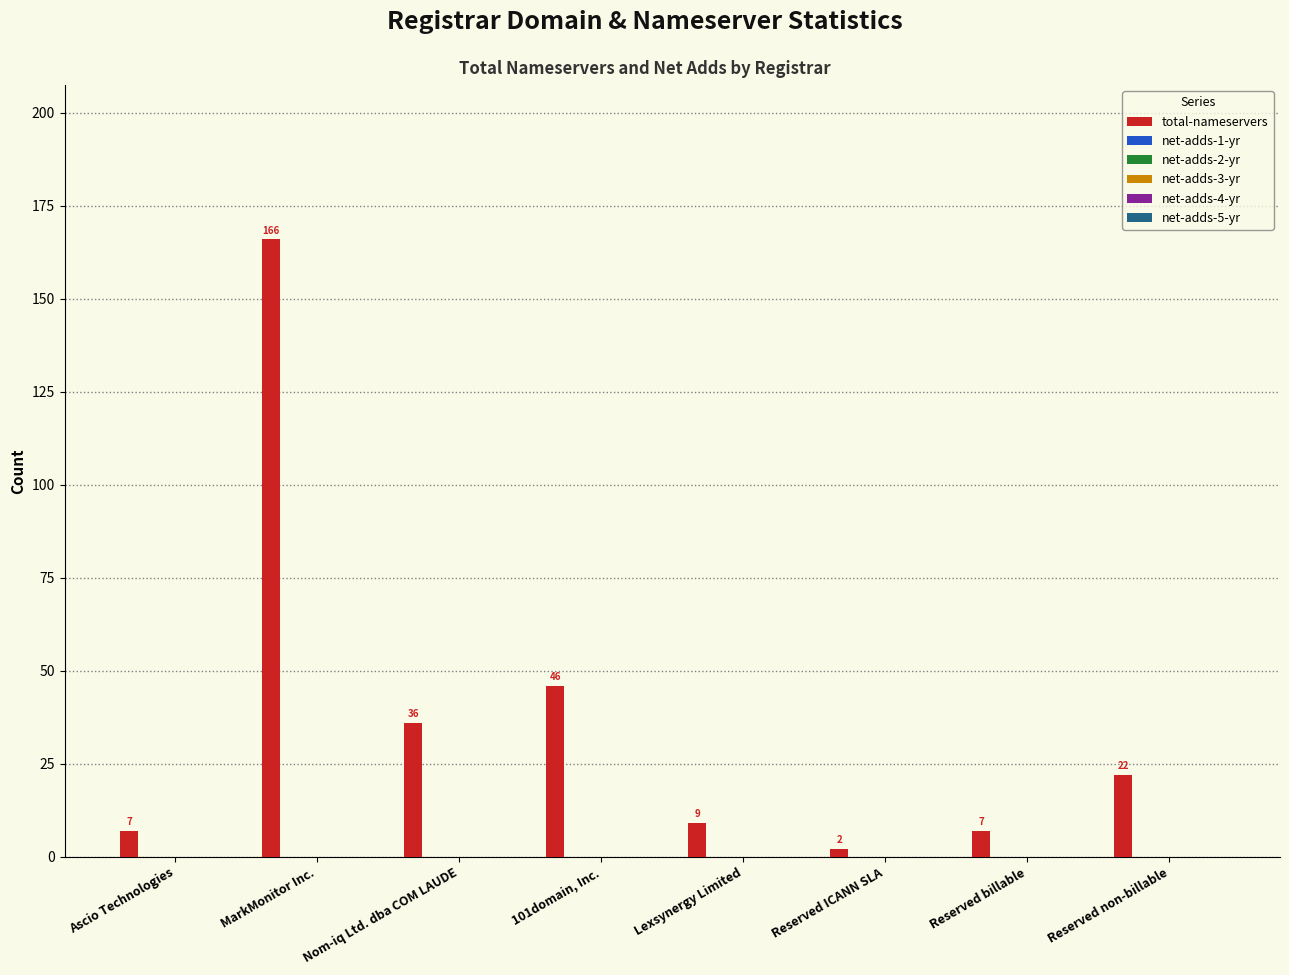

What is the value of the 8th bar from the left?

22